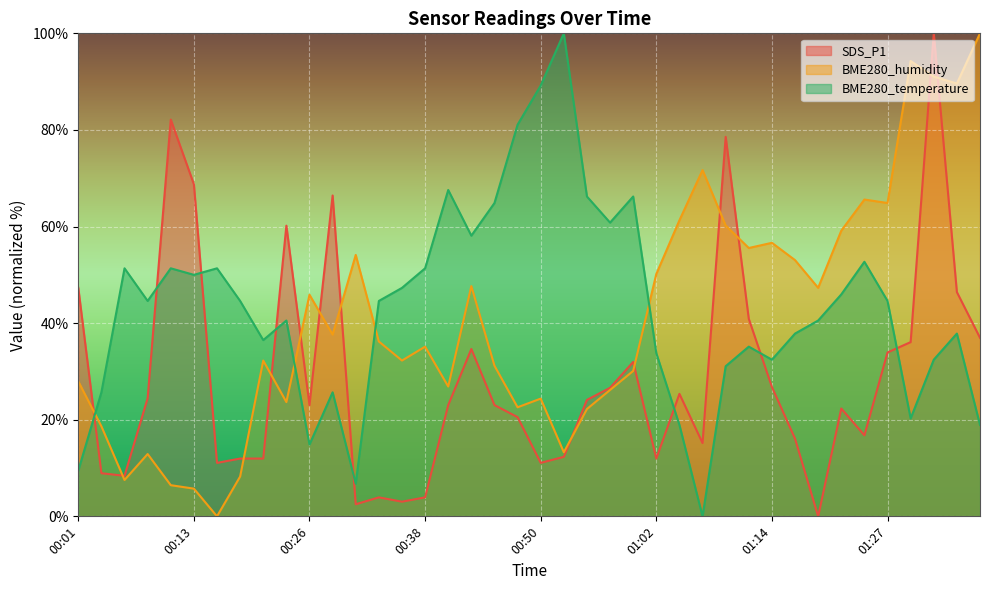

Between 00:40 and 01:14, which series saw the biggest shift?

BME280_temperature